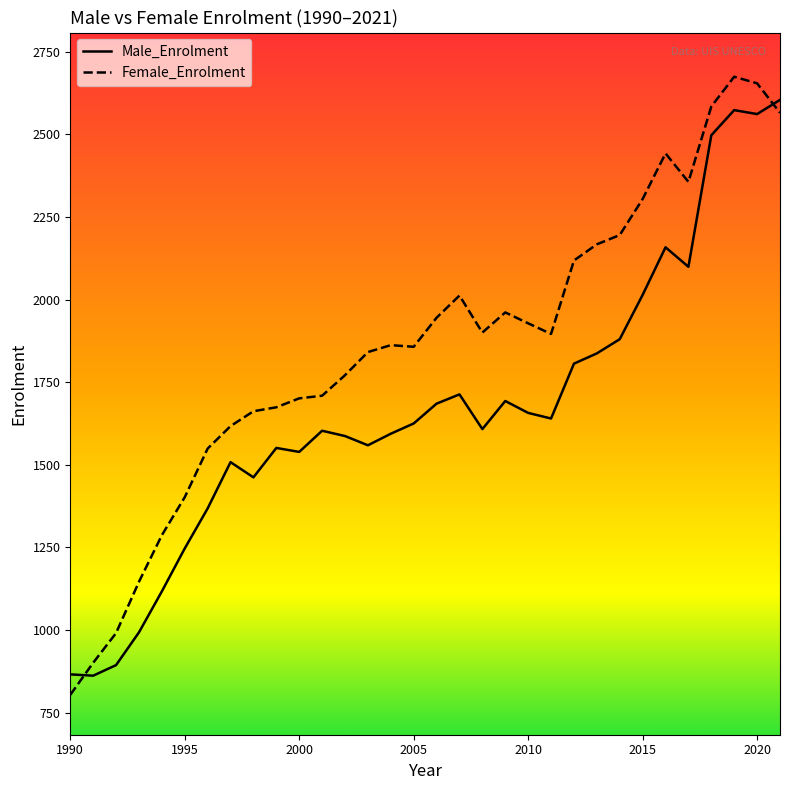

Rank the series by their average value, from lowest to highest.

Male_Enrolment, Female_Enrolment